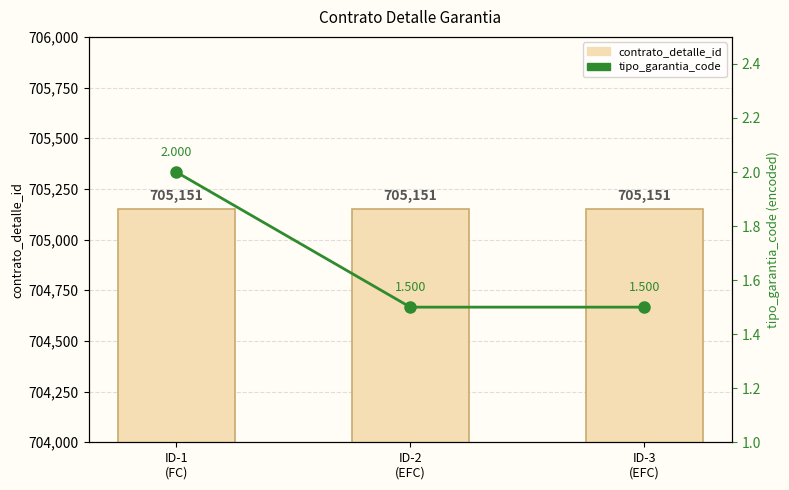

Which has a higher value, ID-1
(FC) or ID-3
(EFC)?

ID-1
(FC)